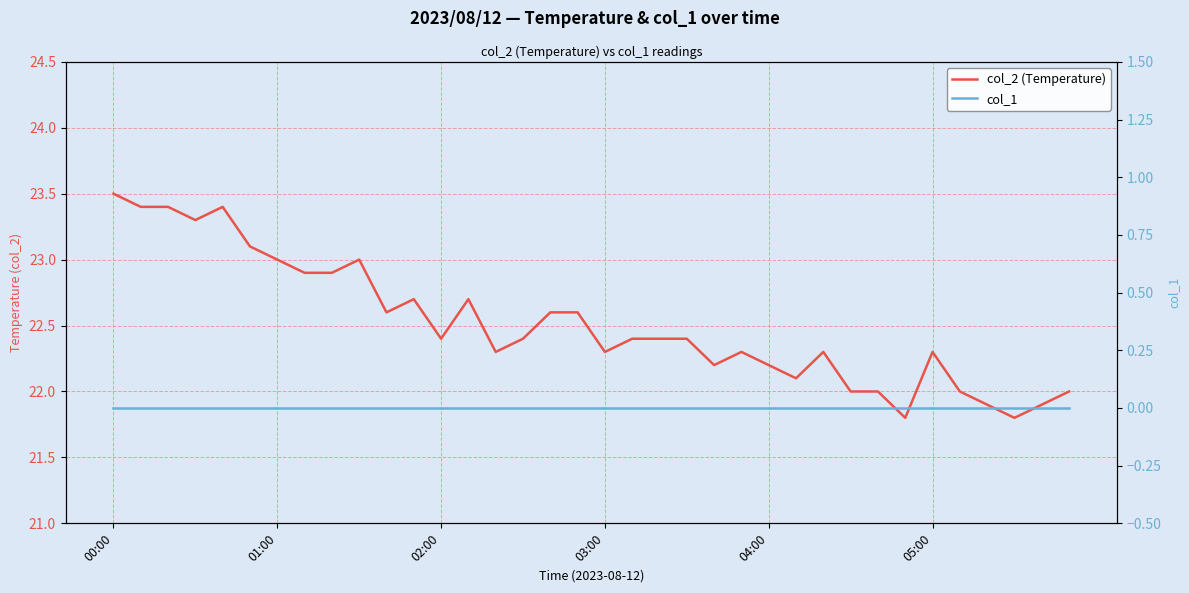

What is the sum of all col_2 (Temperature) values?

810.5